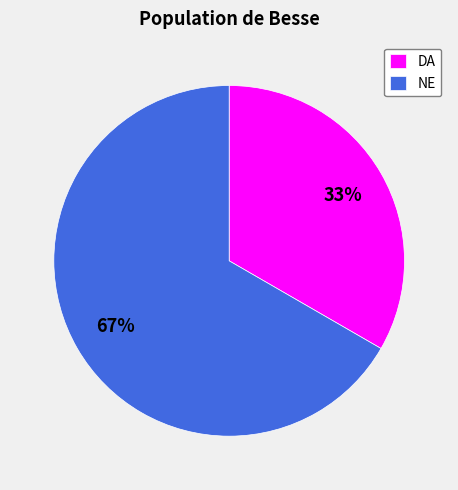

Is the sum of DA and NE greater than half?

Yes